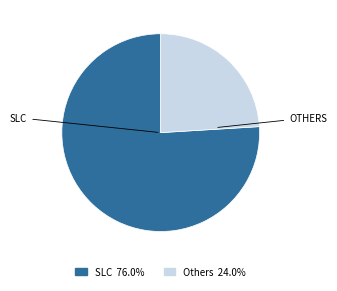

Is there a majority slice in this chart?

Yes